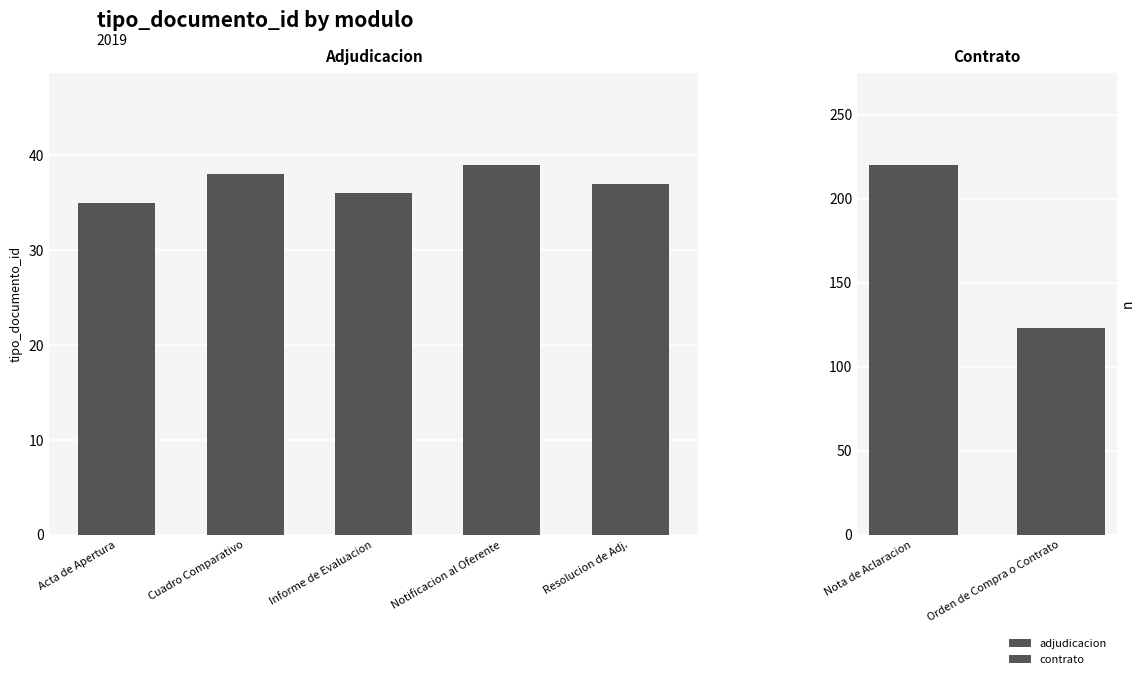

What is the sum of the values at Notificacion al Oferente and Acta de Apertura?

74